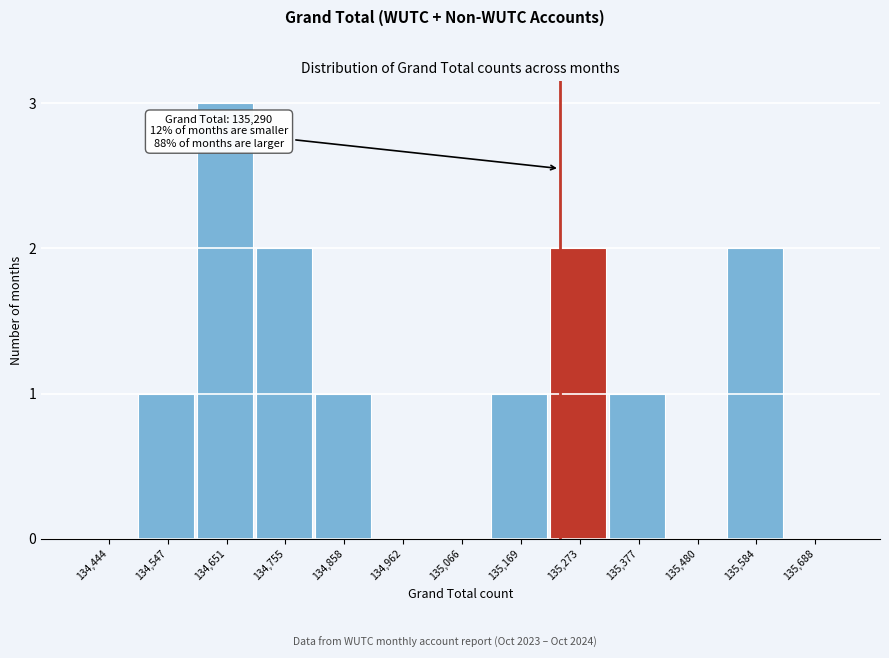

Reading left to right, what are all the values shown in this chart?

134,444=0	134,547=1	134,651=3	134,755=2	134,858=1	134,962=0	135,066=0	135,169=1	135,273=2	135,377=1	135,480=0	135,584=2	135,688=0